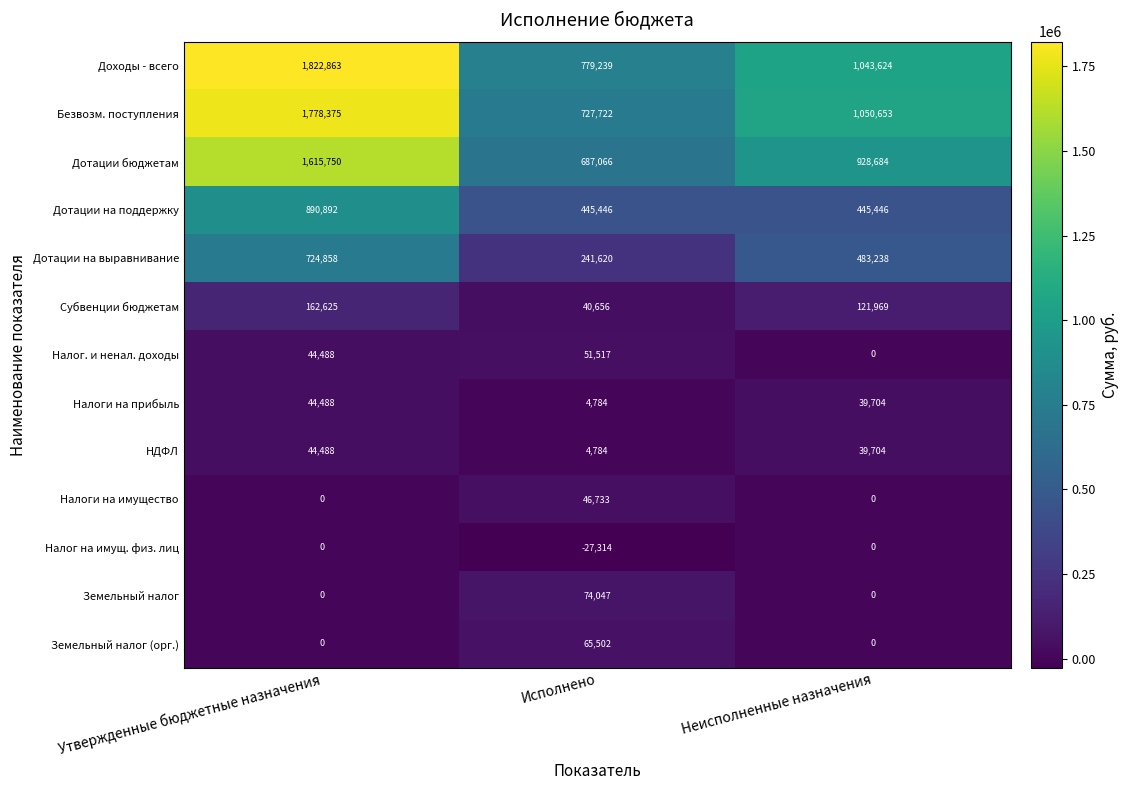

What is the difference between the highest and lowest values at Исполнено?

806553